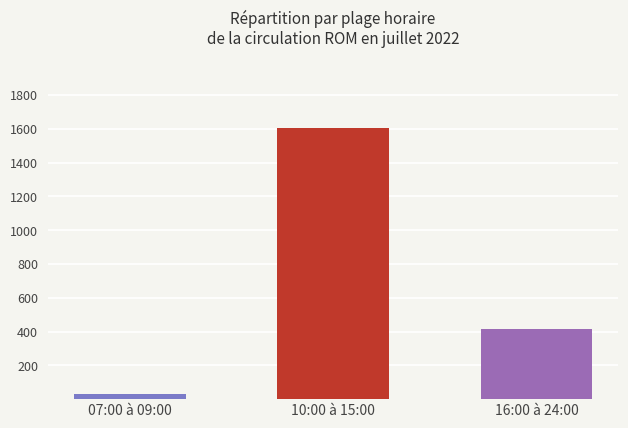

What is the change in value from 10:00 à 15:00 to 16:00 à 24:00?

-1188